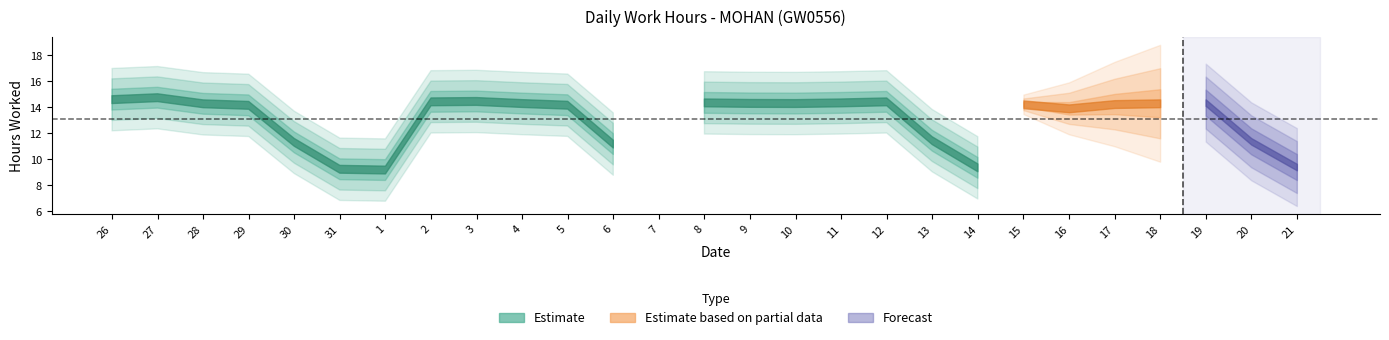

Does the chart display data point markers on the line(s)?

No